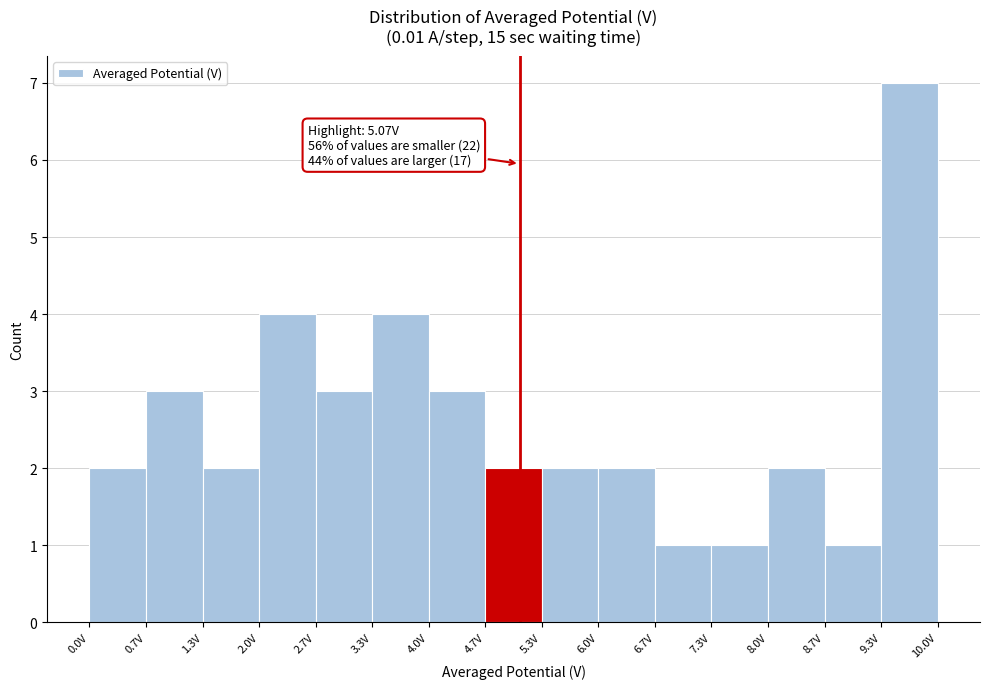

Which range on the x-axis has the tallest bar?

9.3 to 10.0